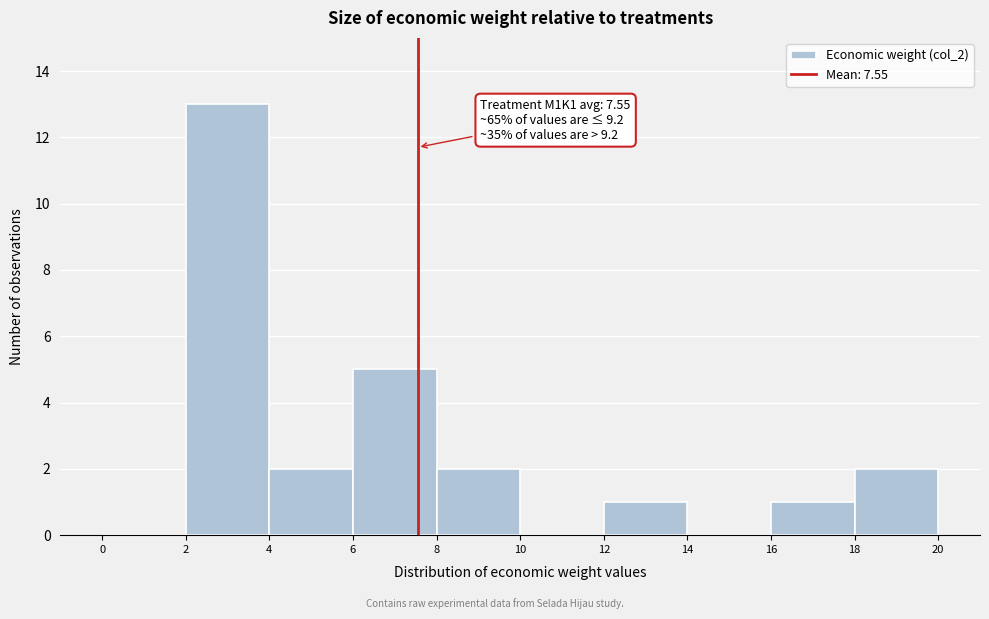

Which range on the x-axis has the tallest bar?

2 to 4